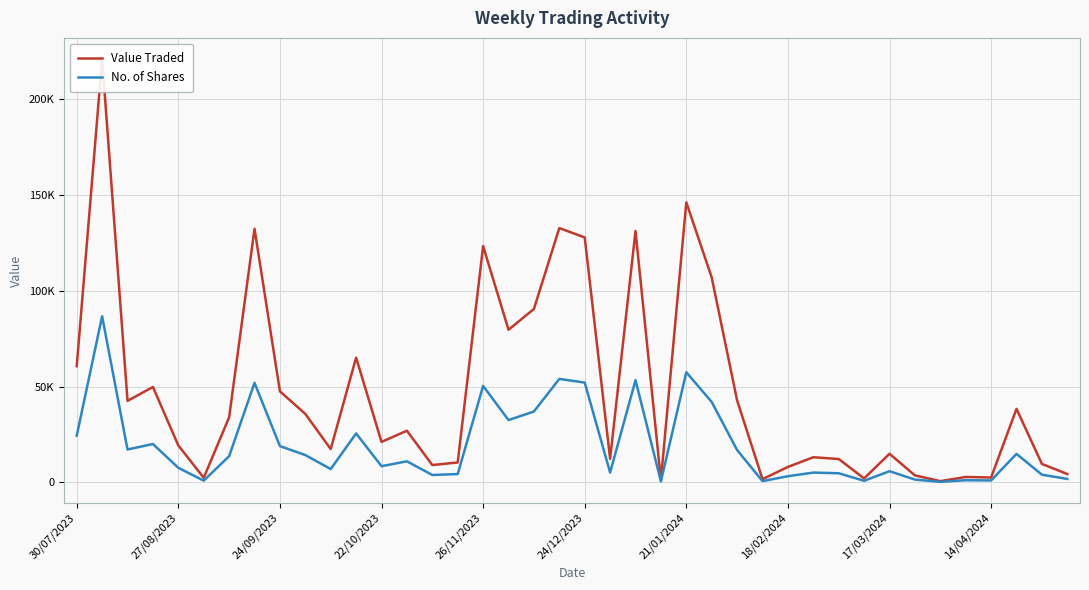

What is the average value of the No. of Shares series?

19044